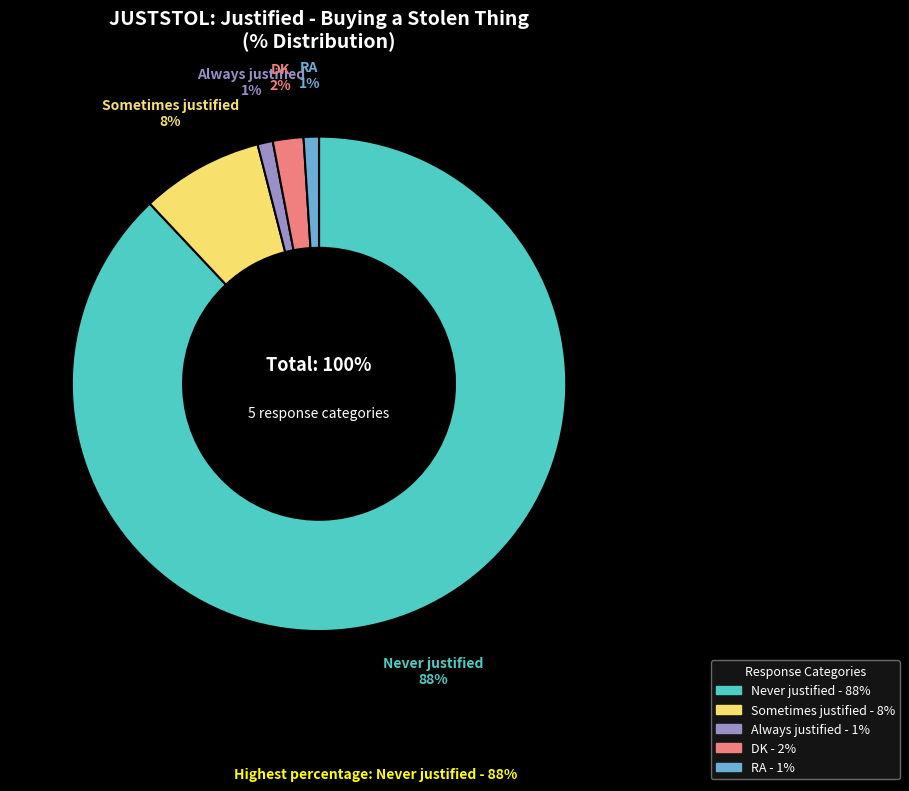

What is the change in value from Never justified to RA?

-87